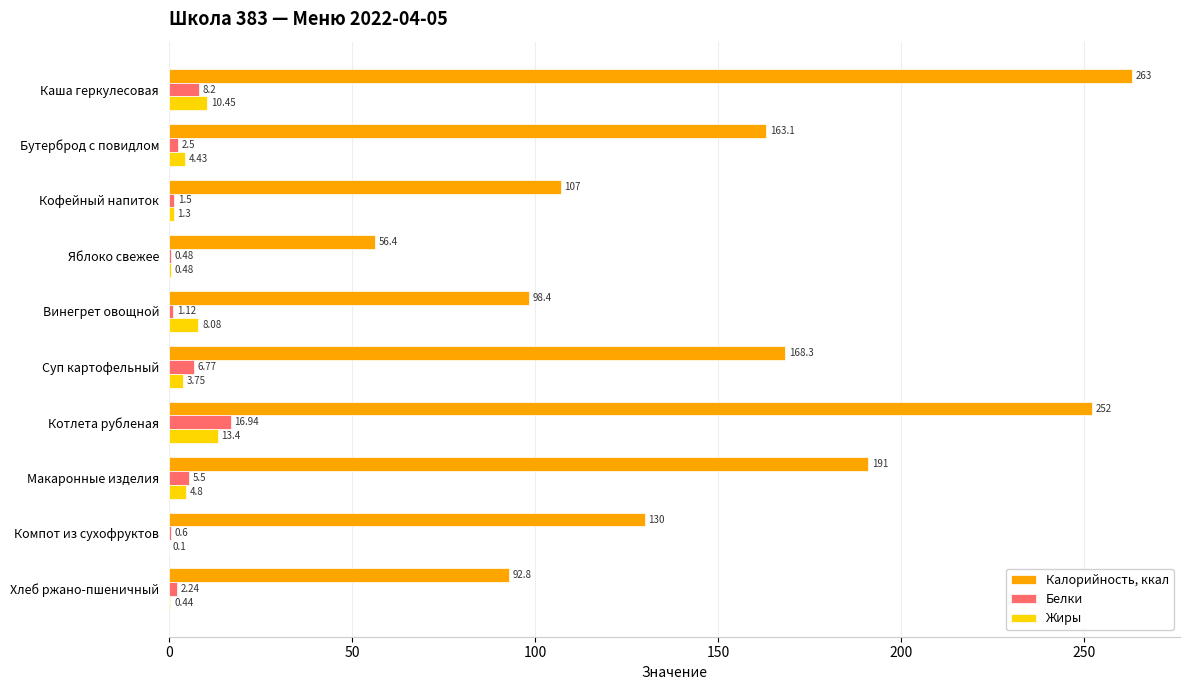

What is the sum of the Калорийность, ккал values at Бутерброд с повидлом and Каша геркулесовая?

426.1